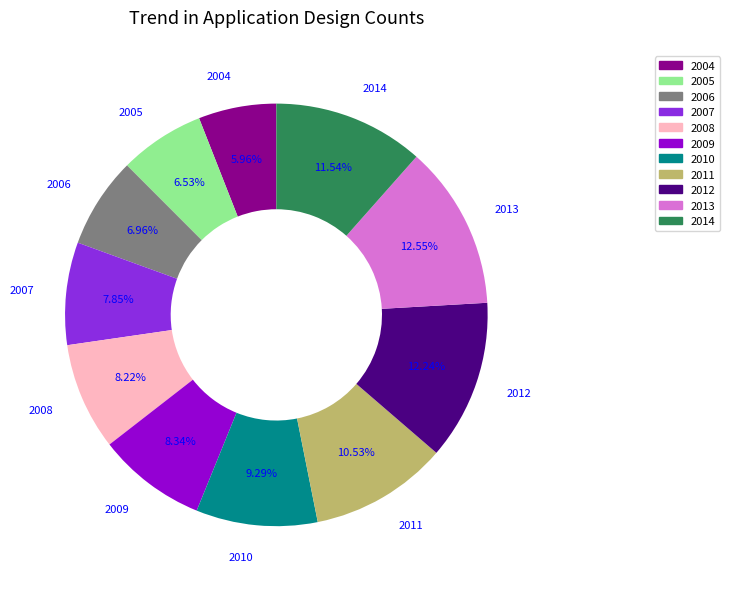

Do 2009 and 2013 together represent more than half of the pie?

No